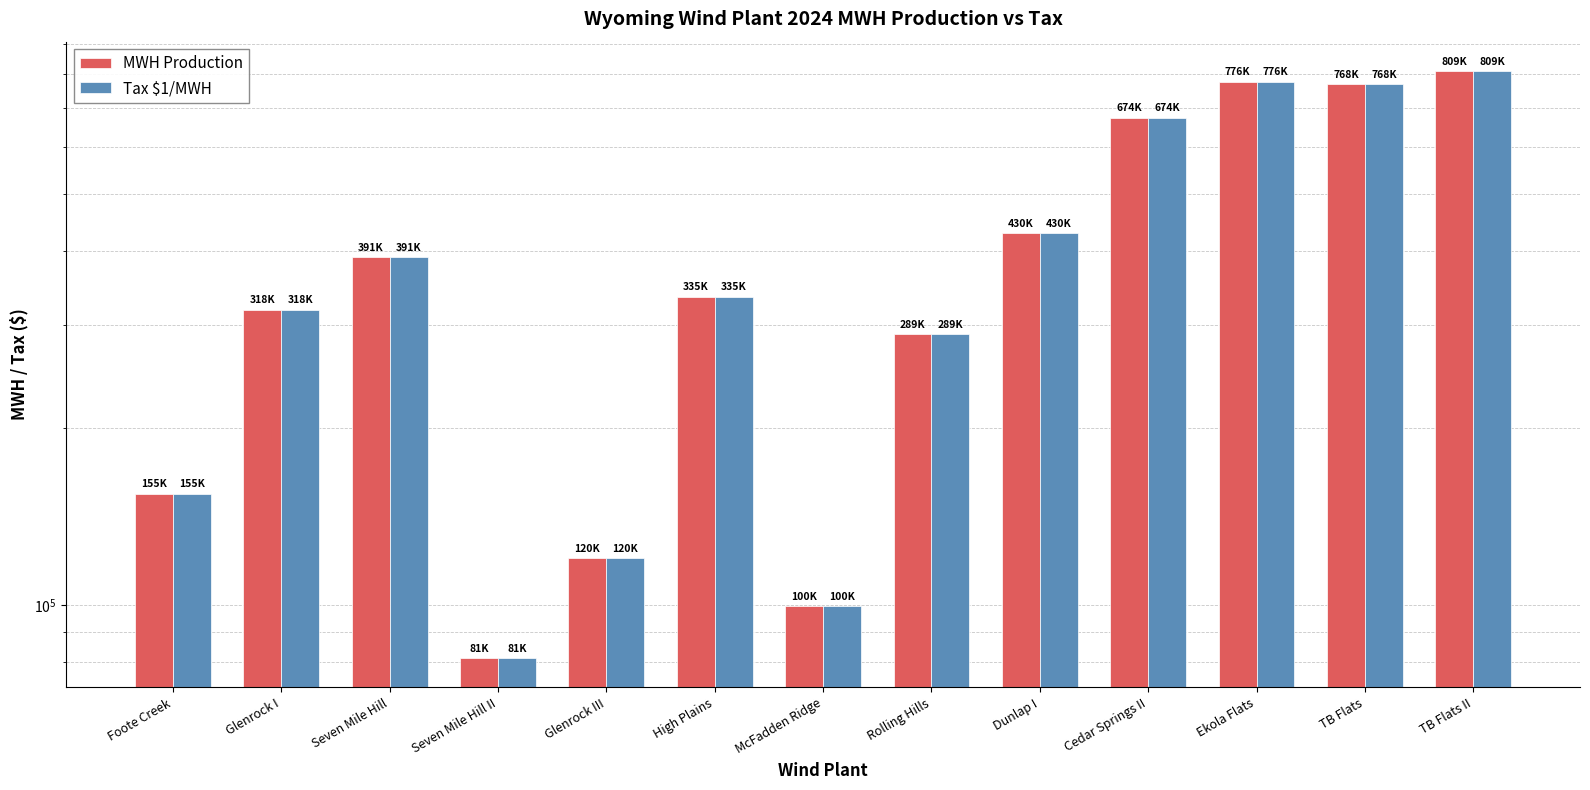

Is the value of Tax $1/MWH at Glenrock I greater than the value of MWH Production at Seven Mile Hill?

No